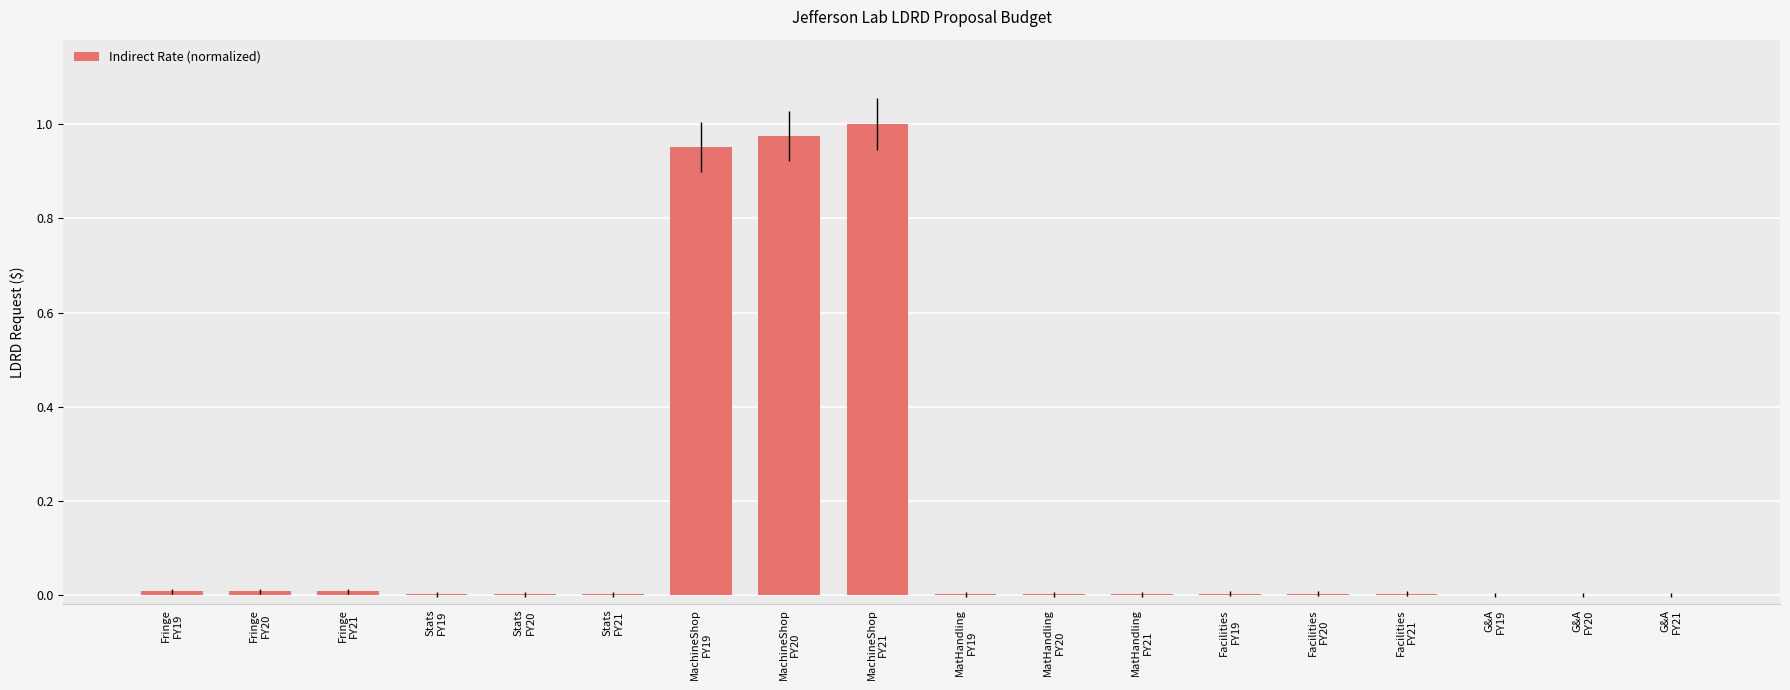

What is the sum of all values?

3.0